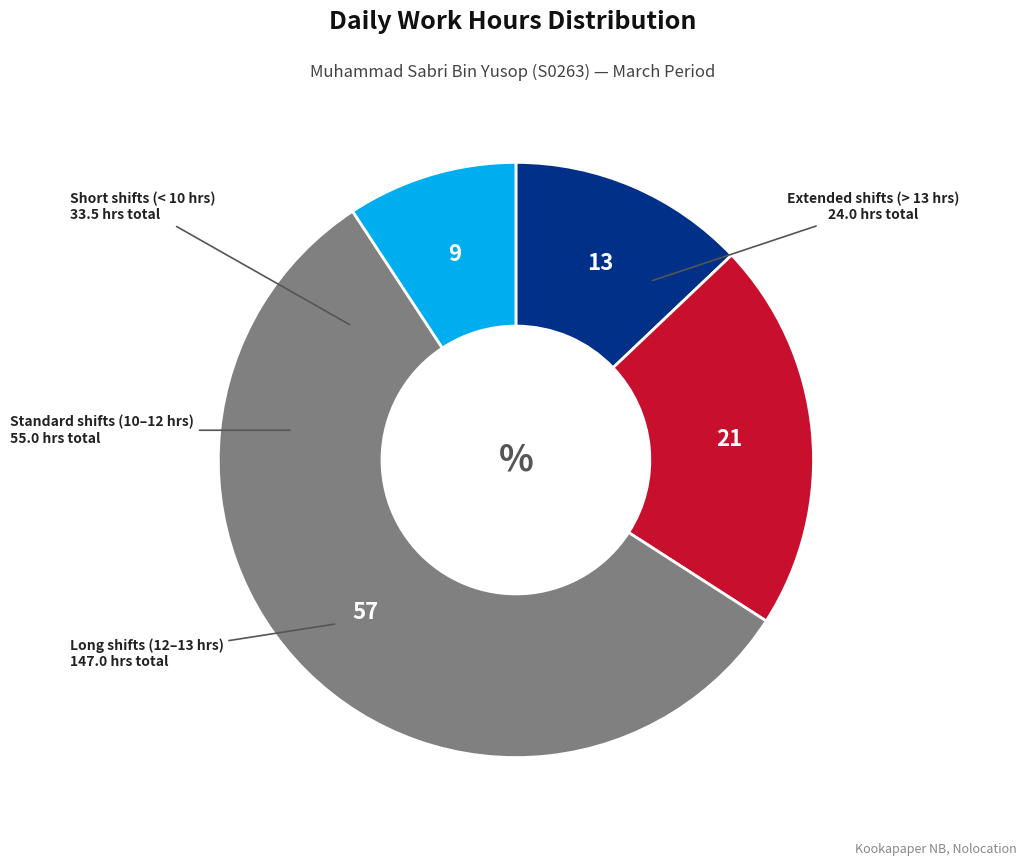

Is there any slice that represents more than half of the pie?

Yes